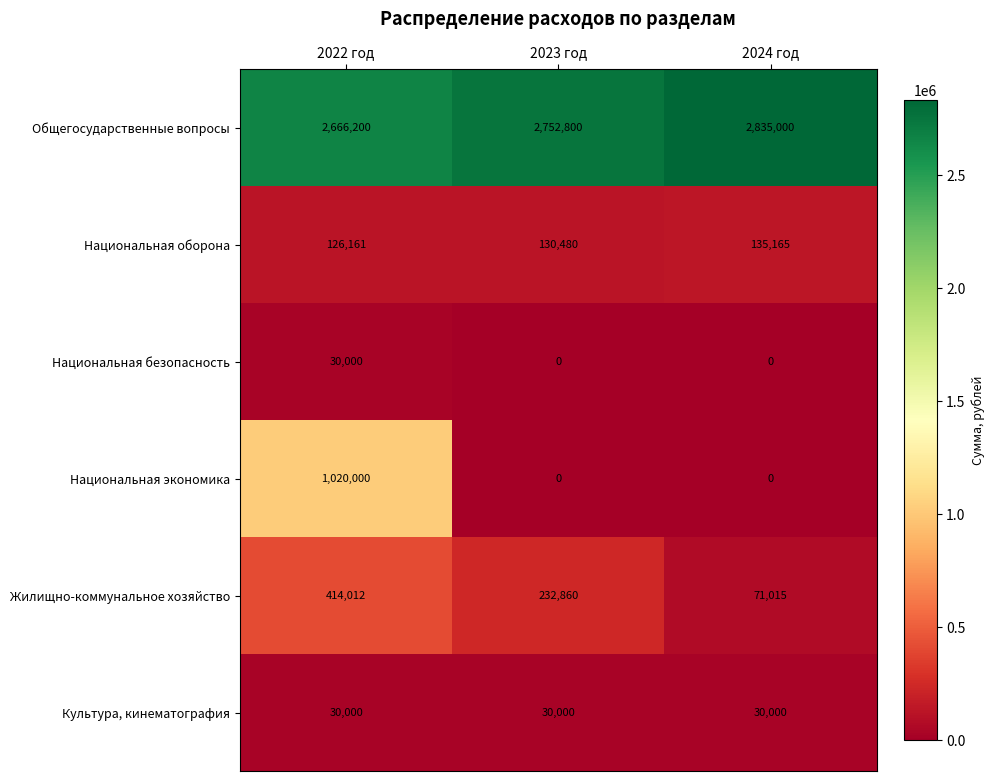

Which series has the largest total across all categories?

Общегосударственные вопросы